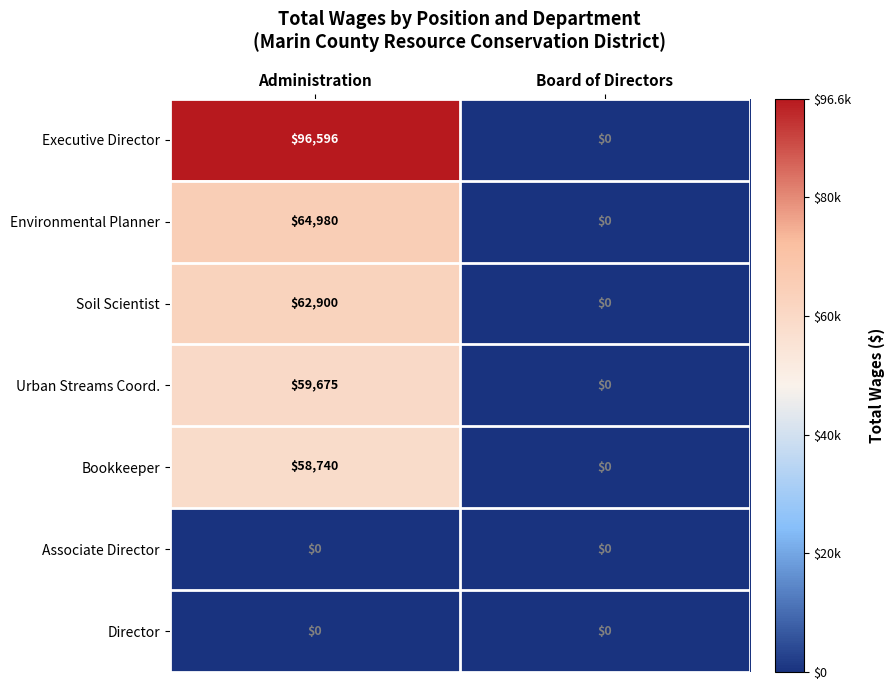

Which label corresponds to the largest value in the chart?

Administration